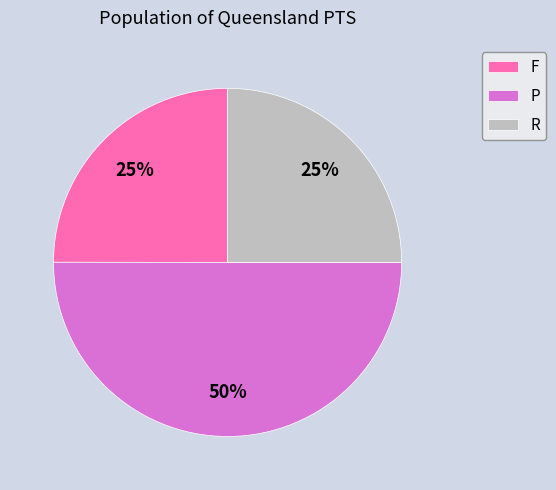

Approximately how many times larger is the value at R compared to F?

1.0